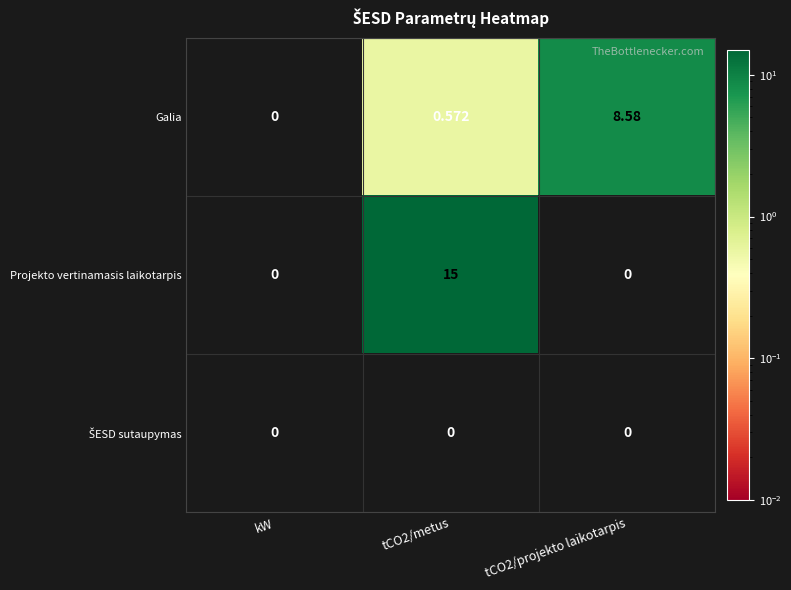

What is the difference between the highest and lowest values at tCO2/metus?

15.0